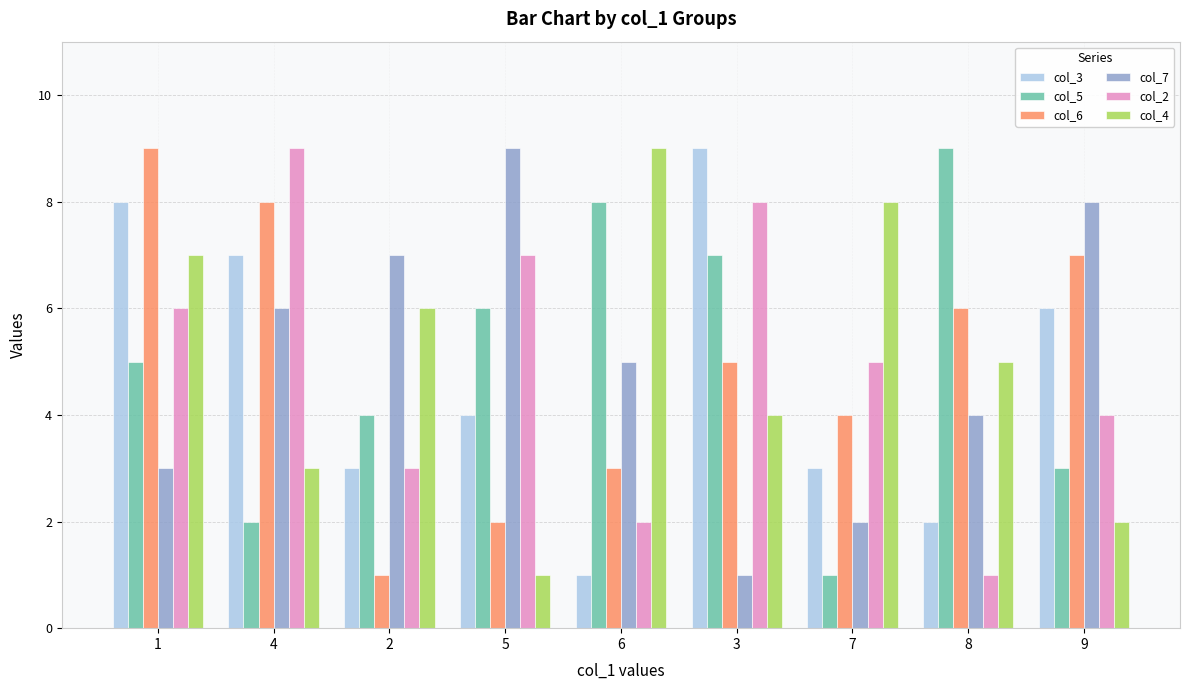

Is the value of col_6 at 1 greater than the value of col_7 at 3?

Yes